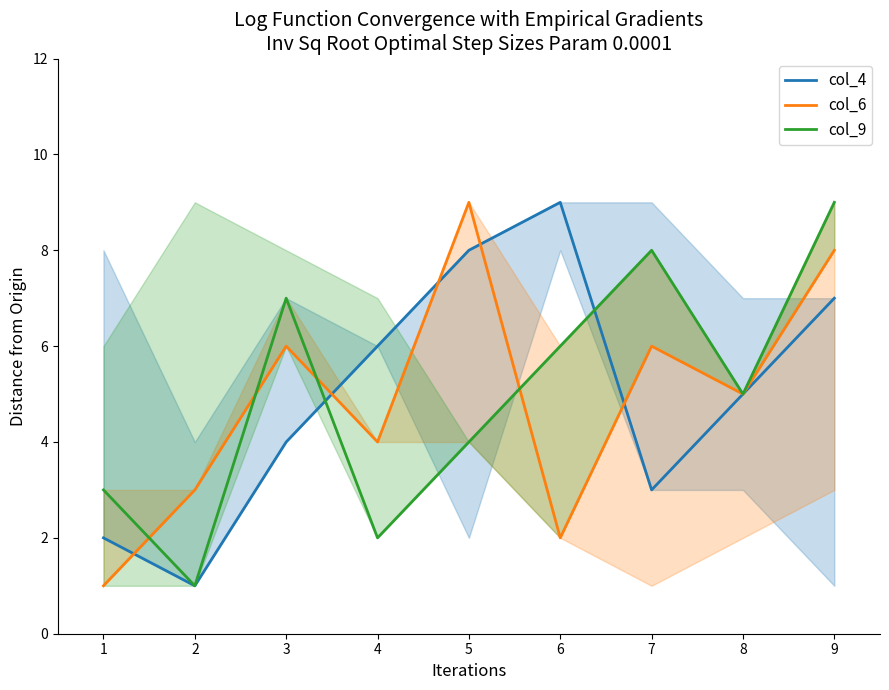

What is the value of the col_6 point at the 2nd from the left?

3